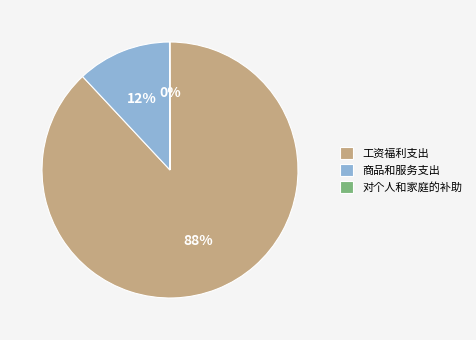

What is the largest slice in the pie chart?

工资福利支出